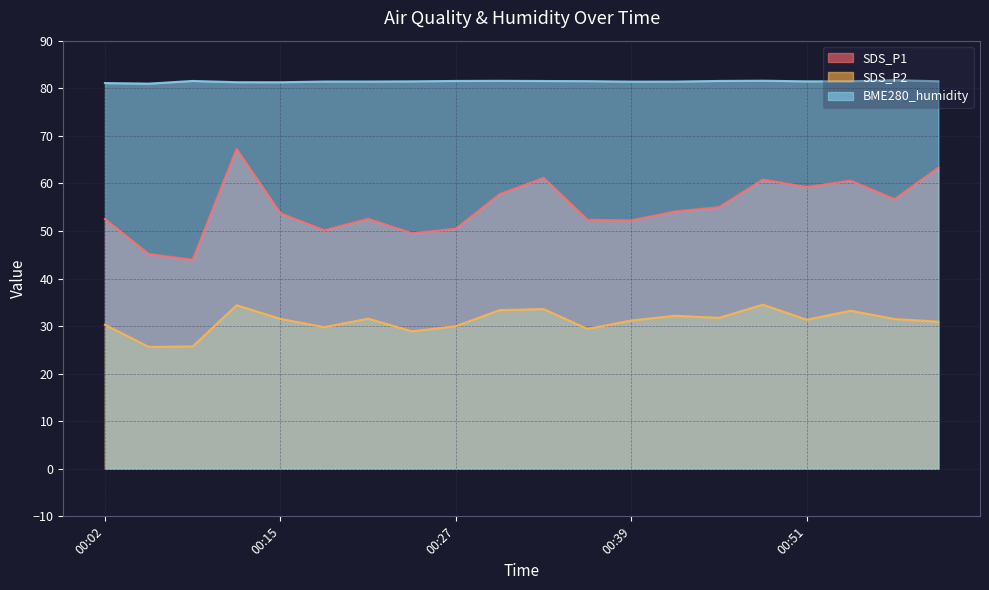

The value of SDS_P2 at 00:51 is 55.3. True or false?

False